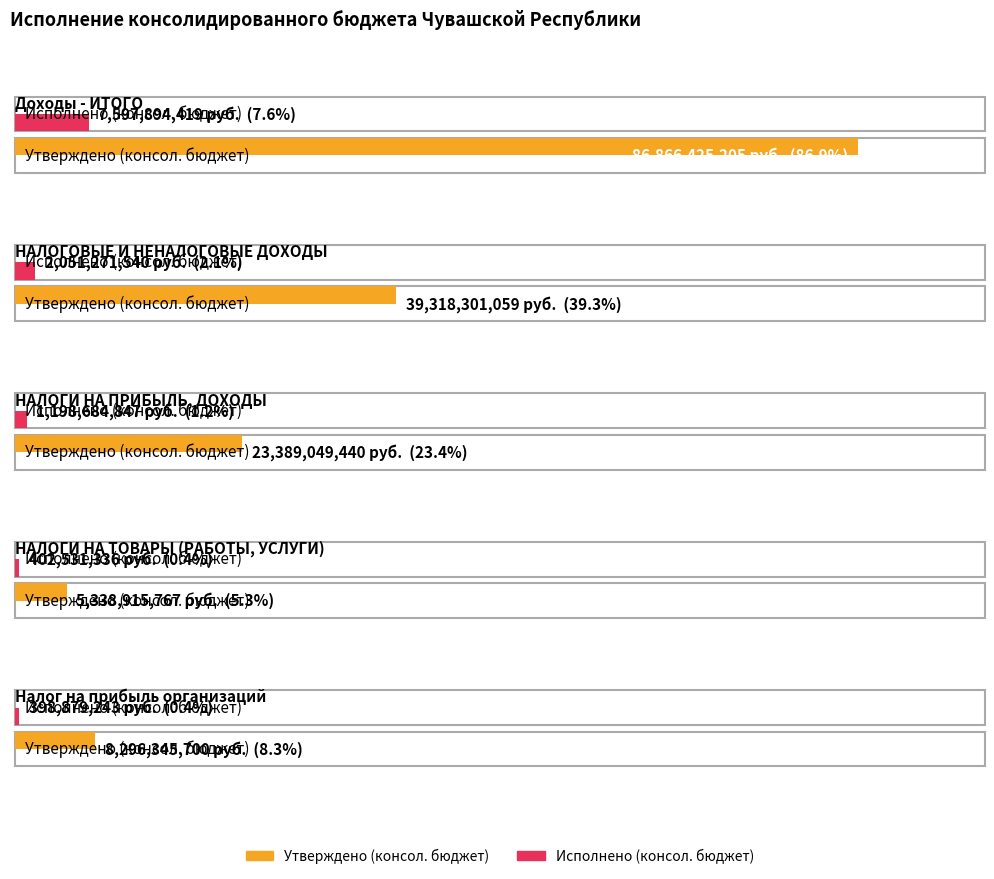

At which label does Исполнено (консол. бюджет) first exceed 1198684846?

Доходы - ИТОГО